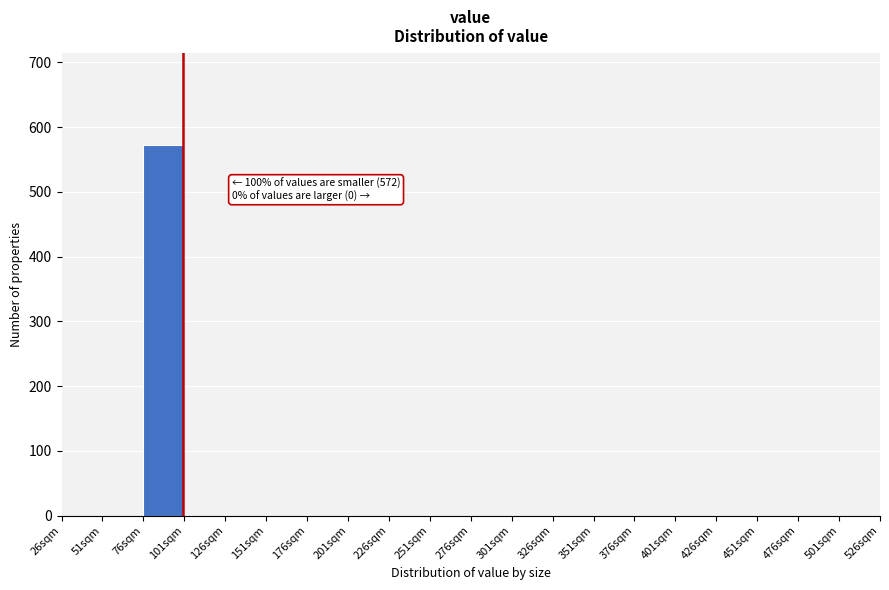

Which range on the x-axis has the tallest bar?

76 to 101